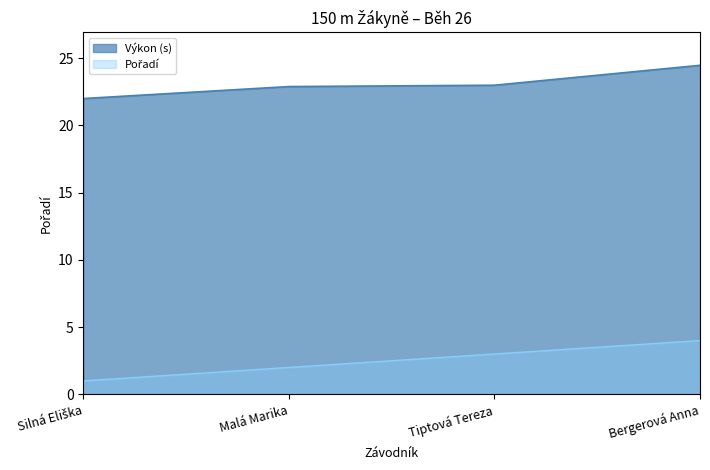

True or false: Výkon and Pořadí intersect in this chart.

False